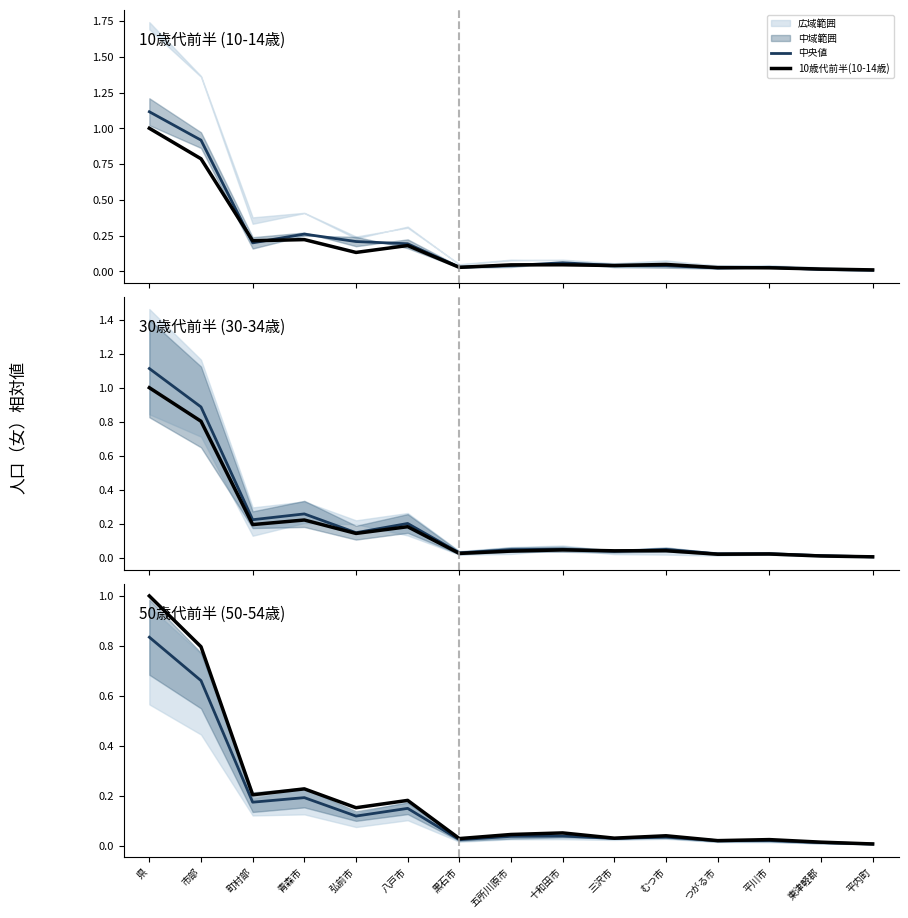

Rank the categories by 10歳代前半(10-14歳) value from lowest to highest.

平内町, 東津軽郡, 平川市, つがる市, 黒石市, 三沢市, 五所川原市, 十和田市, むつ市, 弘前市, 八戸市, 町村部, 青森市, 市部, 県